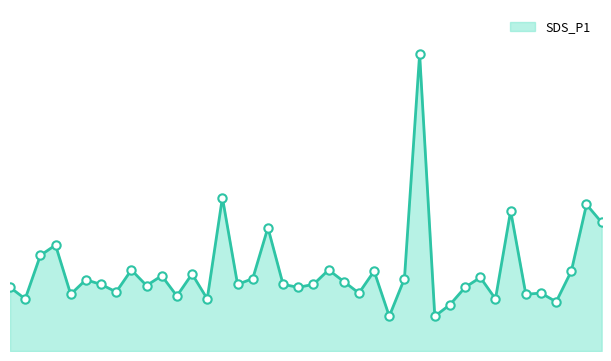

Does the chart have visible grid lines?

No